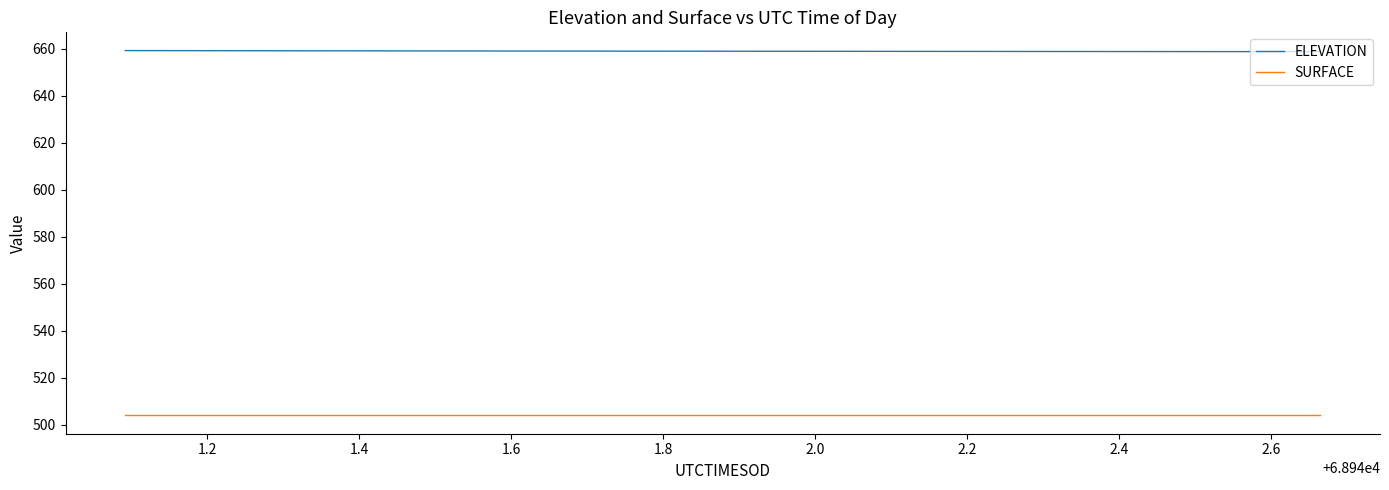

List the series in order of their peak value, lowest first.

SURFACE, ELEVATION